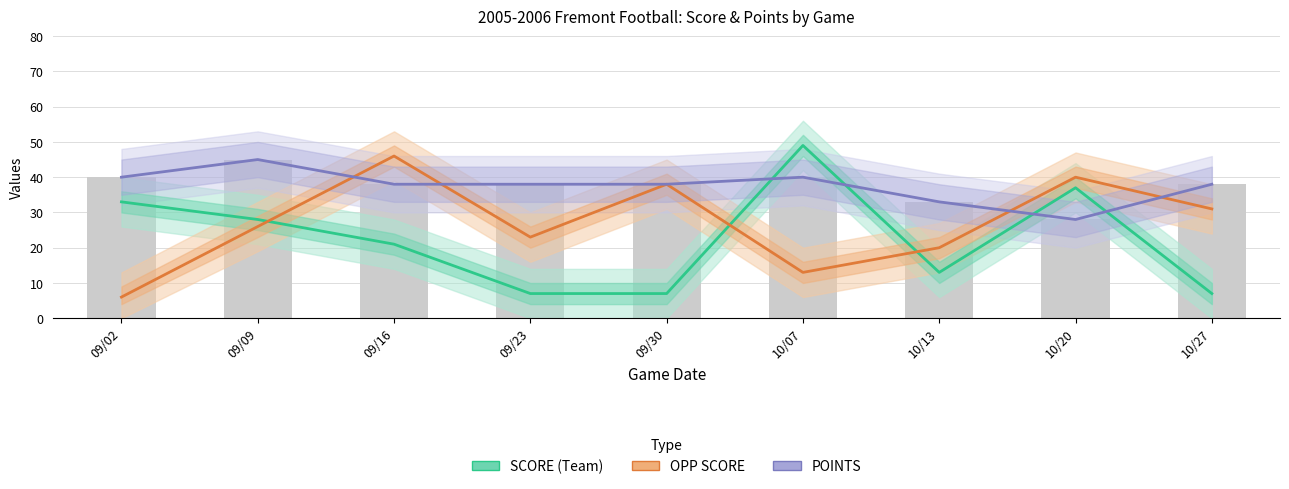

How many bars are there in each group?

3